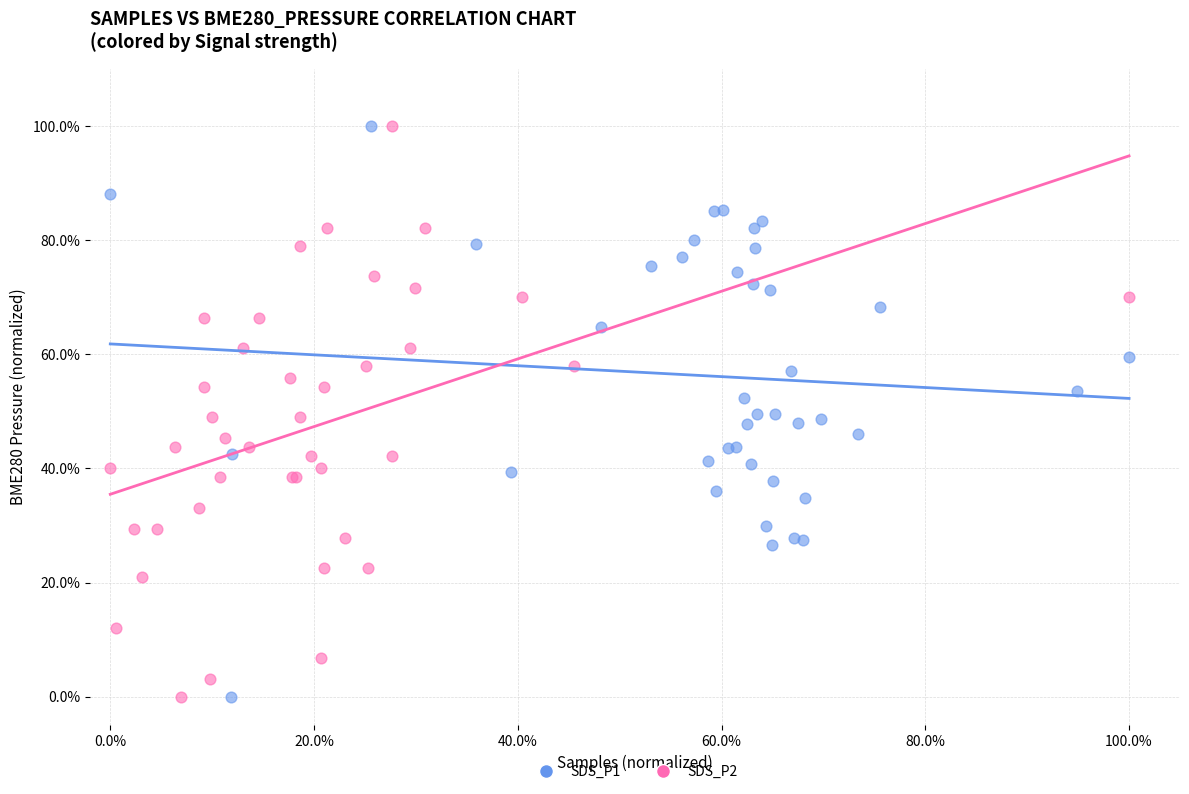

What are all the series names shown in the legend?

SDS_P1, SDS_P2